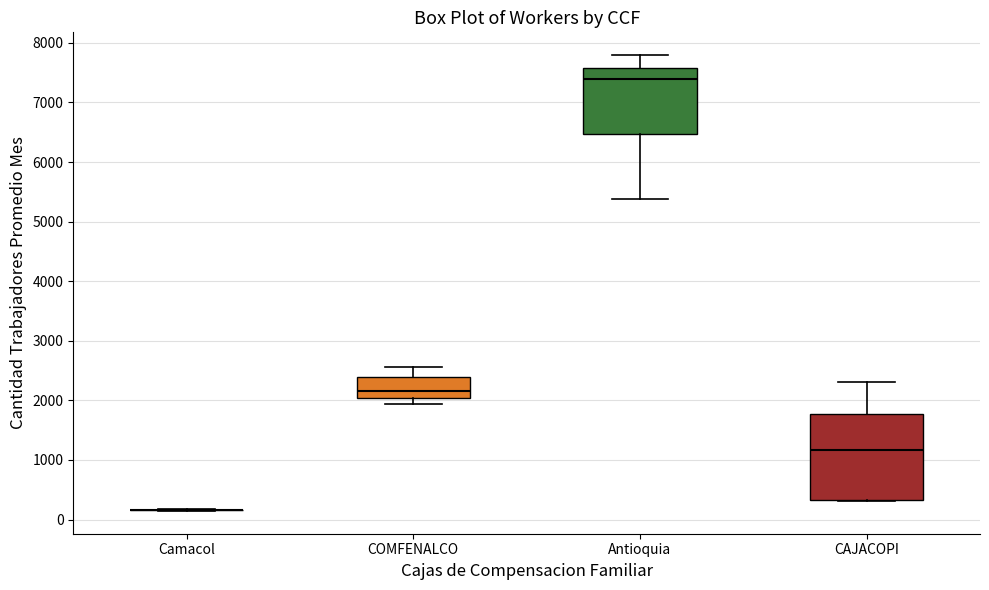

Where does the median line of the box for CAJACOPI sit on the y-axis? The values are not printed on the chart, so give them approximately, as read against the axis.

1200